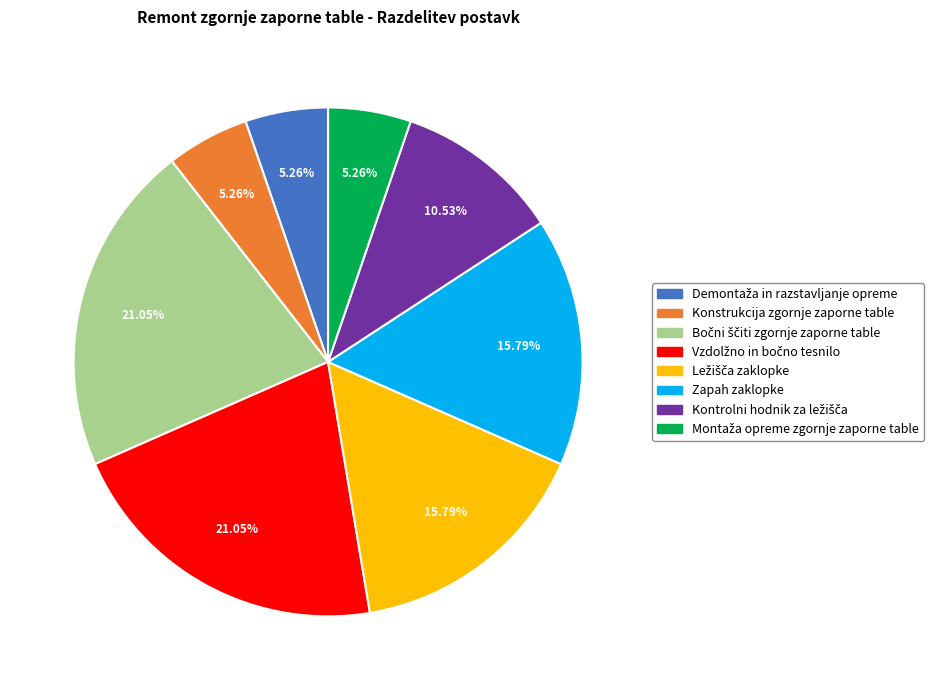

Is there any slice that represents more than half of the pie?

No